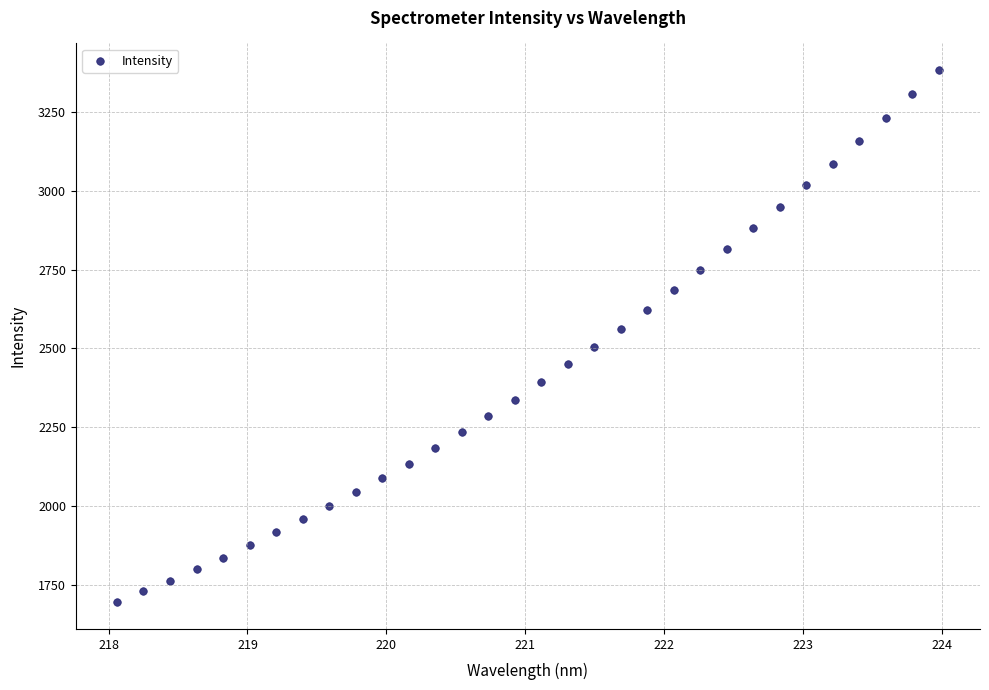

What is the range of Y values (max minus min)?

1690.3